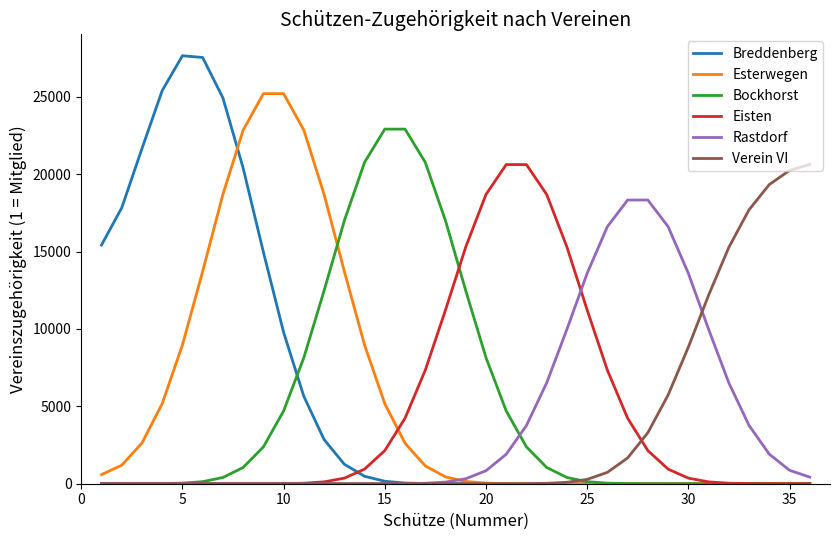

Which series has the largest range (max minus min)?

Breddenberg